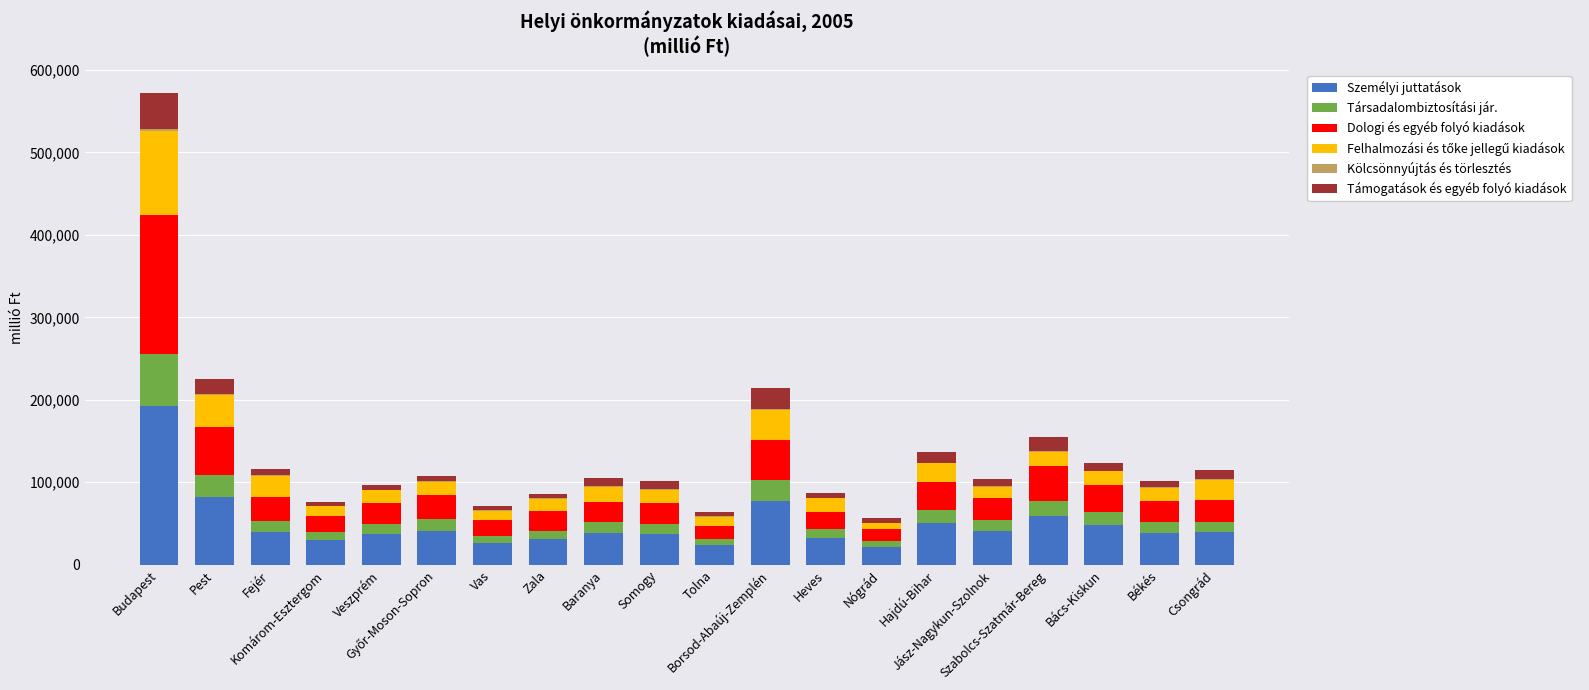

What is the maximum value for Személyi juttatások?

192594